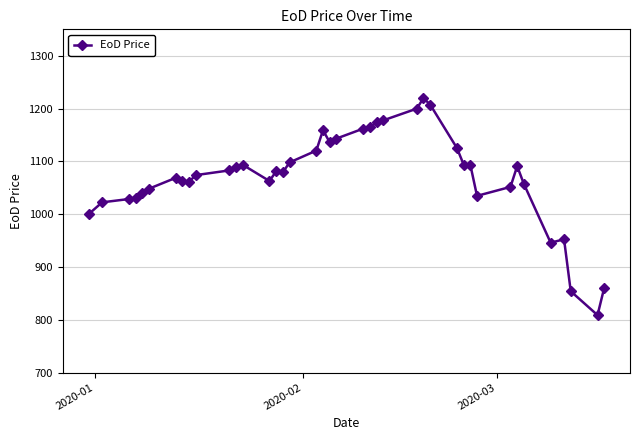

True or false: there are more than 2 points higher than both neighbors.

True